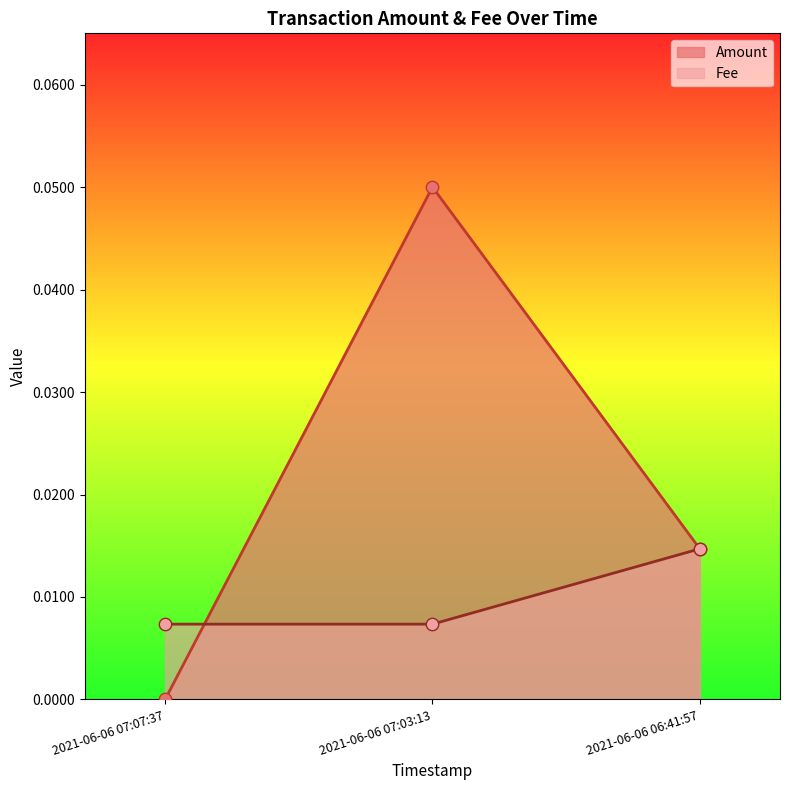

Which series has the widest spread of Y values?

Amount